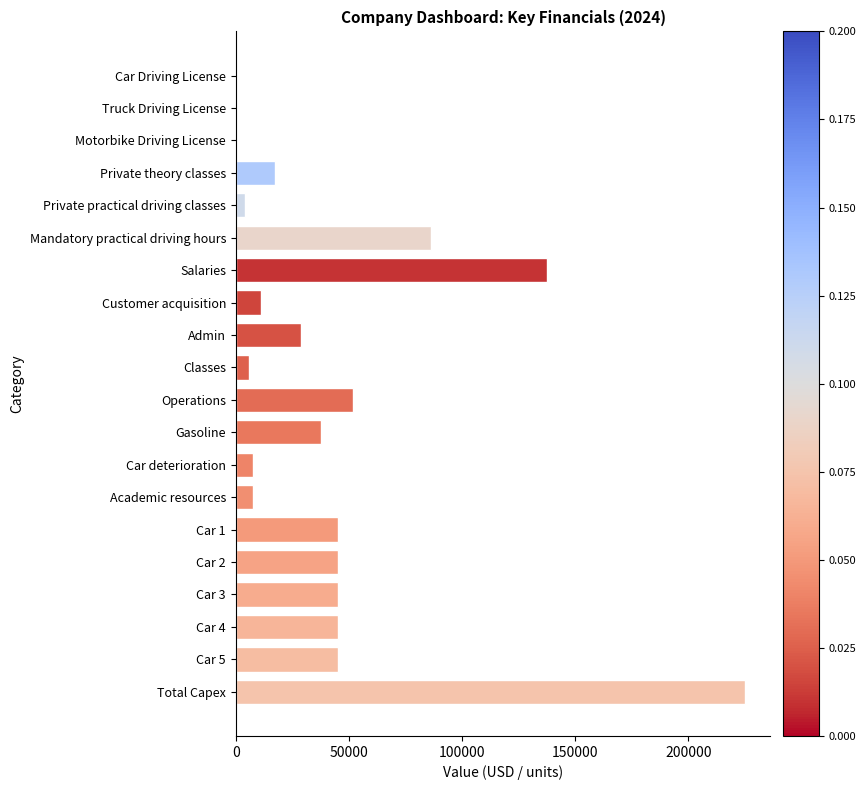

Count the number of categories in the chart.

20